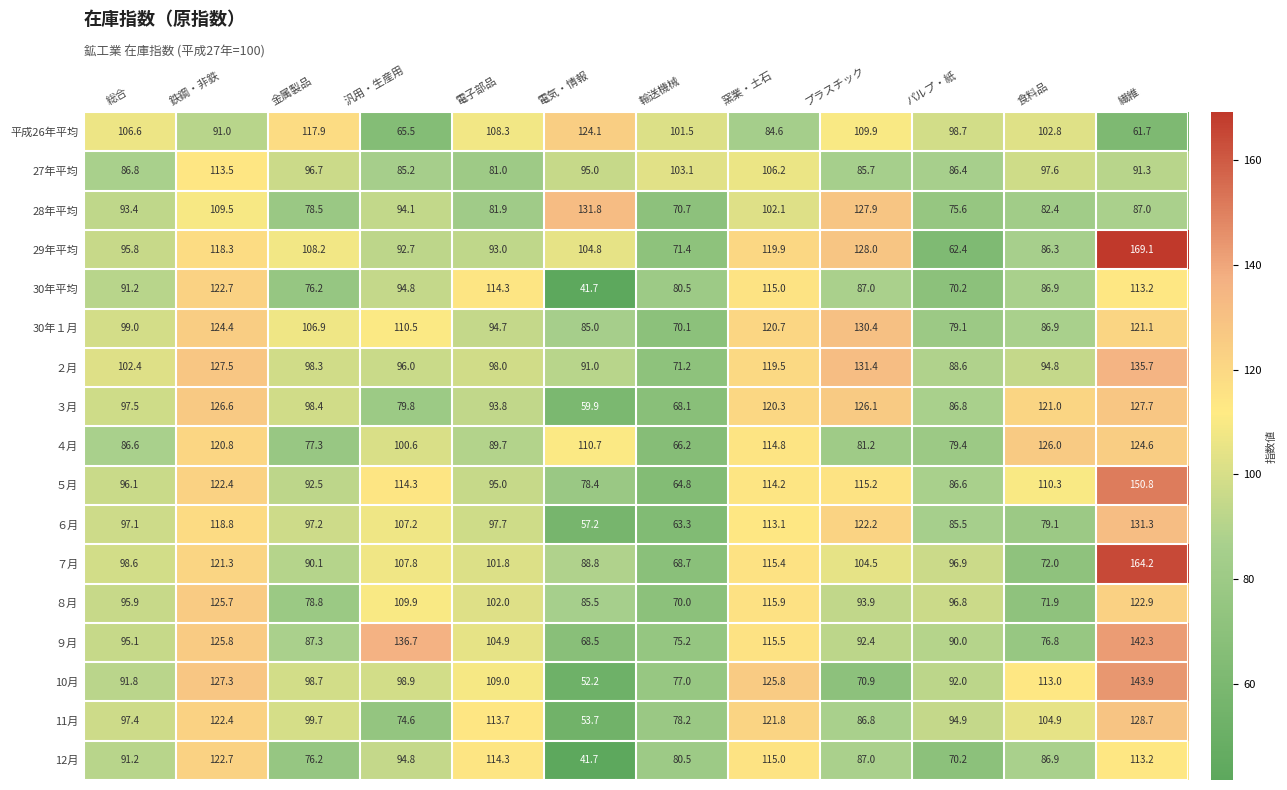

At which label does 11月 reach its peak?

繊維